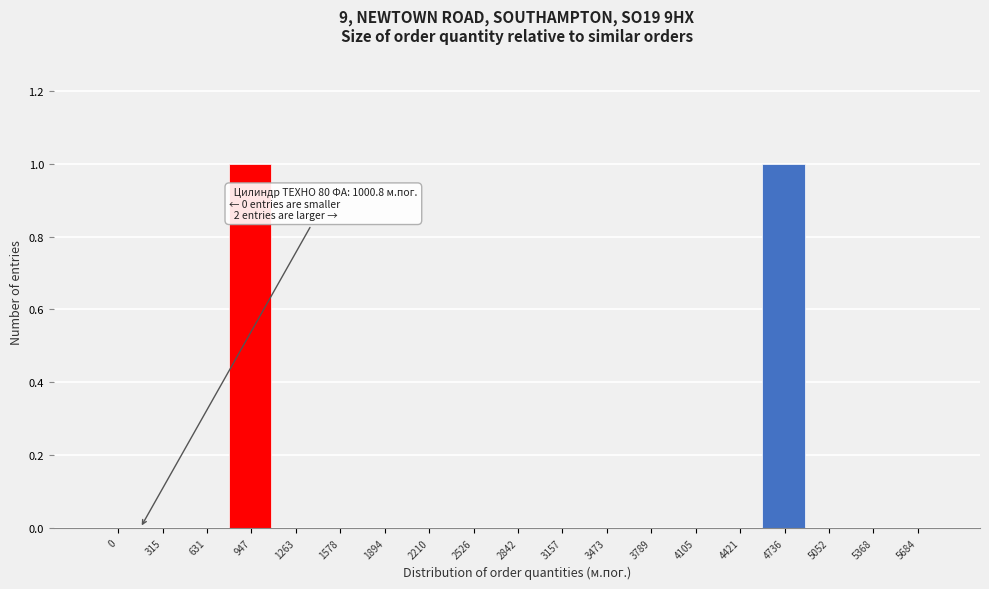

Reading left to right, transcribe all the data shown in this chart.

0=0	315=0	631=0	947=1	1263=0	1578=0	1894=0	2210=0	2526=0	2842=0	3157=0	3473=0	3789=0	4105=0	4421=0	4736=1	5052=0	5368=0	5684=0